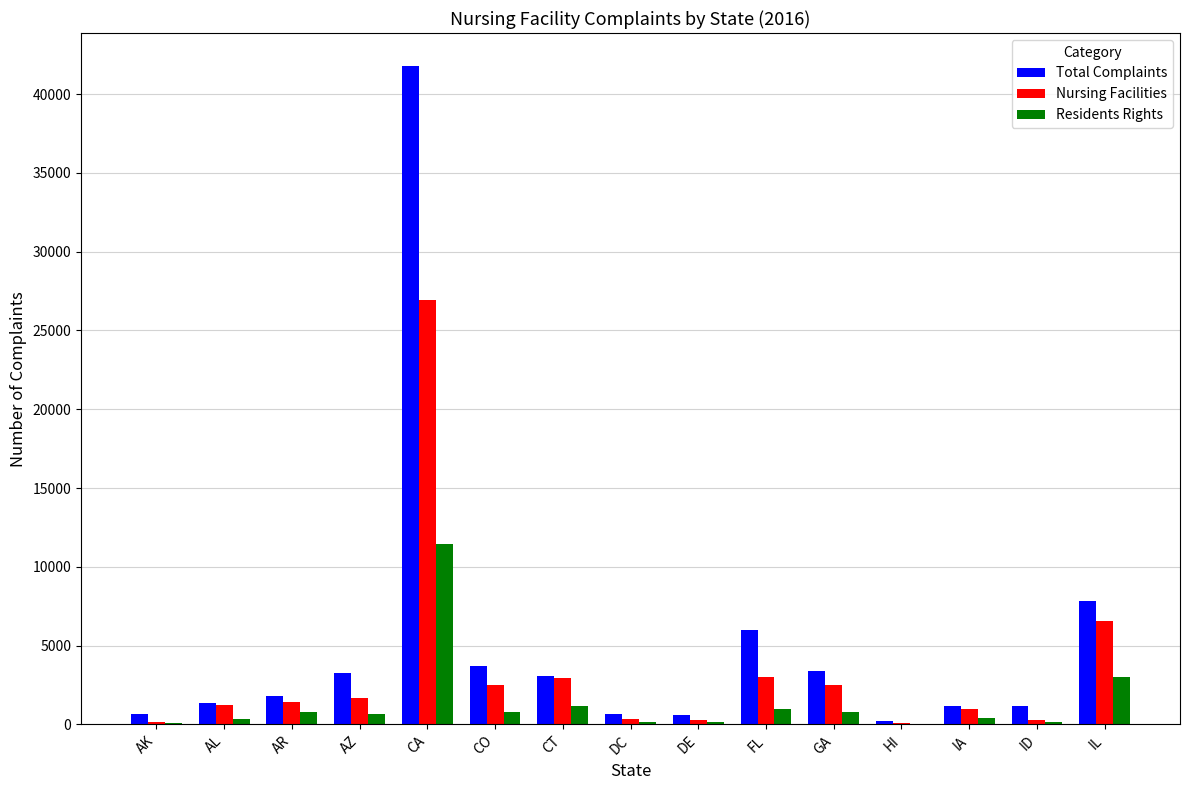

What is the sum of the Residents Rights values at AK and ID?

196